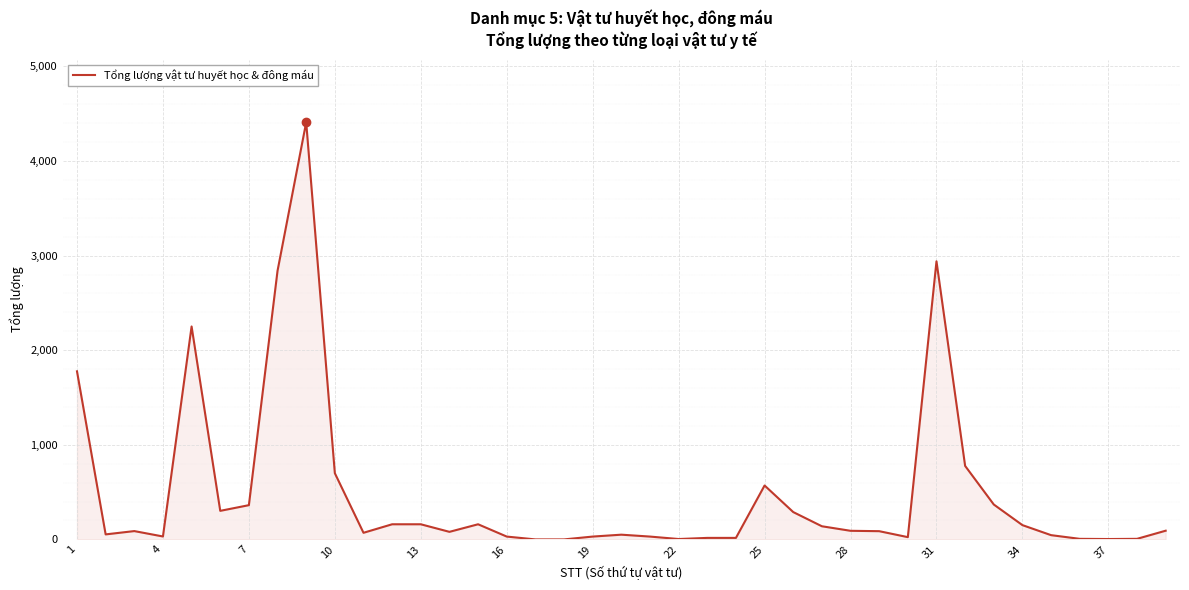

Does the chart have visible grid lines?

Yes